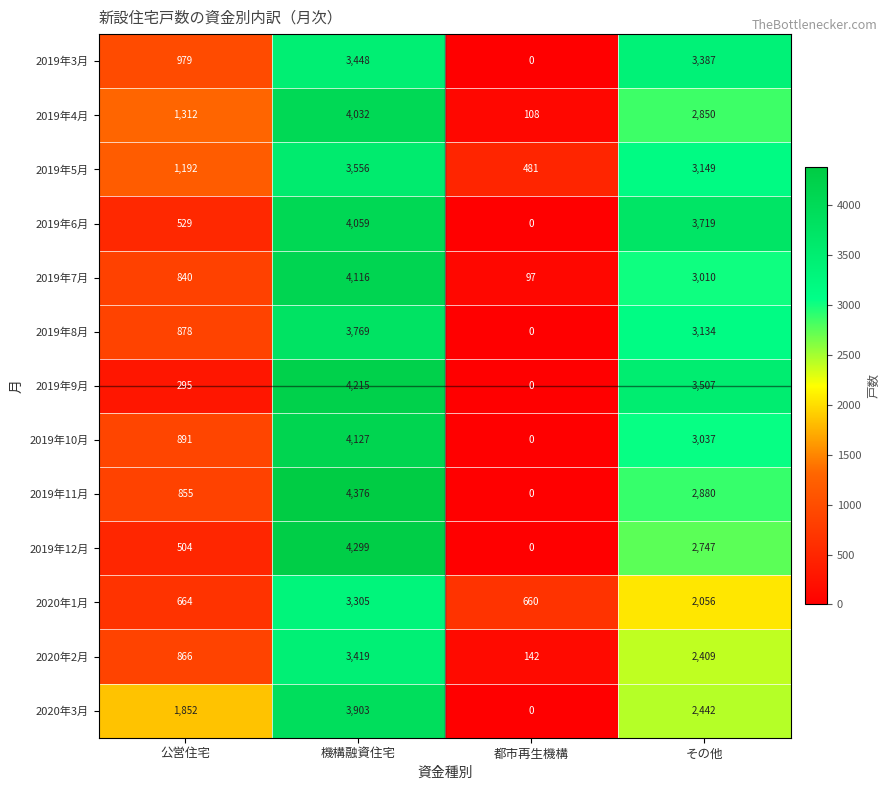

How many data points does each series have?

4